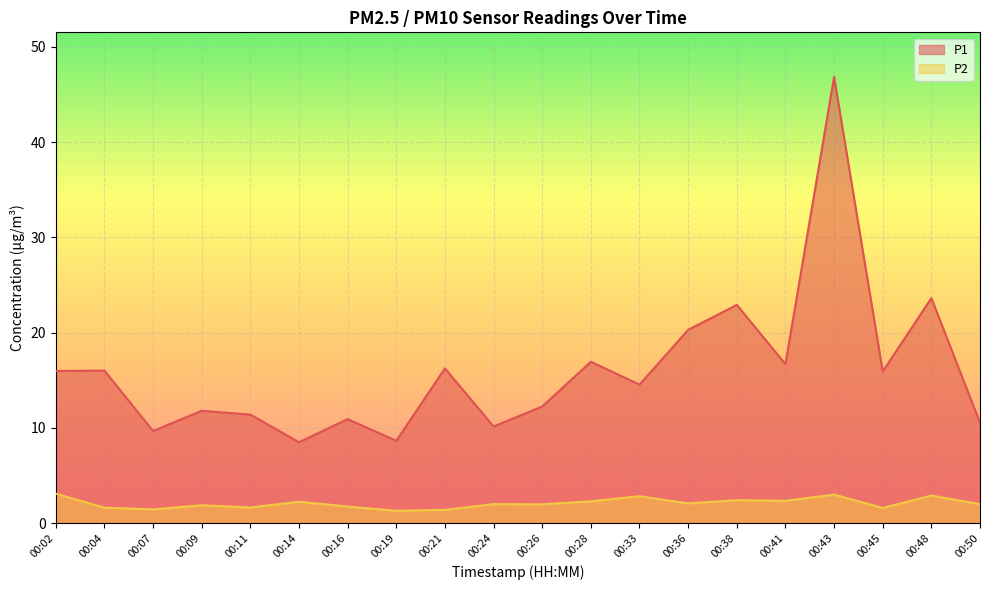

At which label does P1 first exceed 15?

00:02